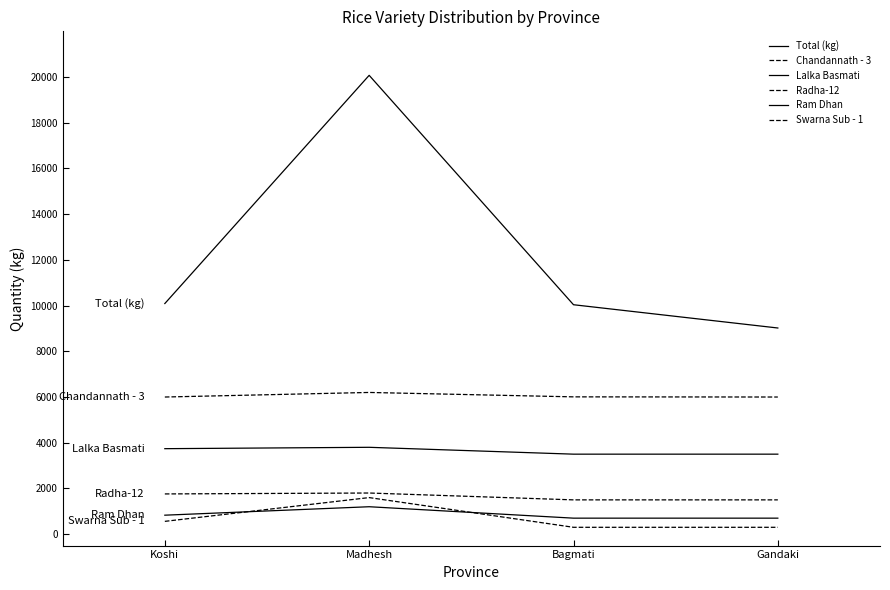

Count the number of data series in this chart.

6